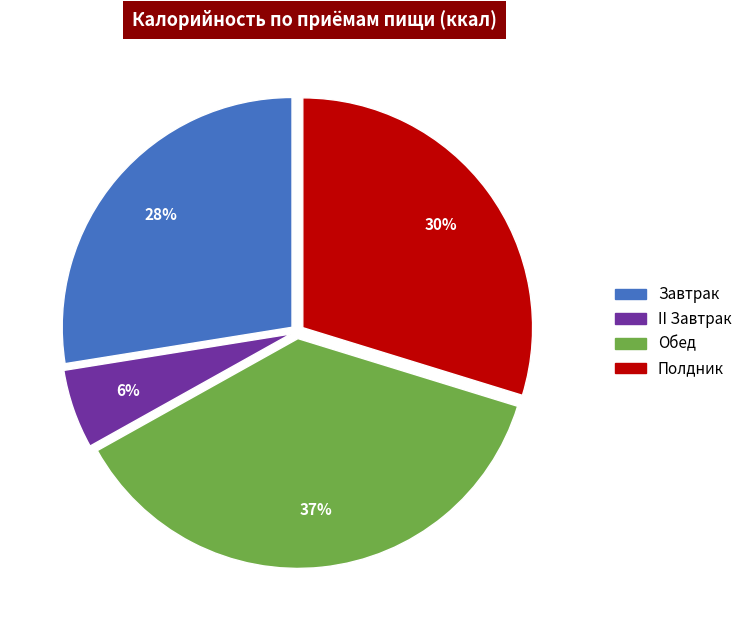

The II Завтрак slice represents 6% of the pie. True or false?

True